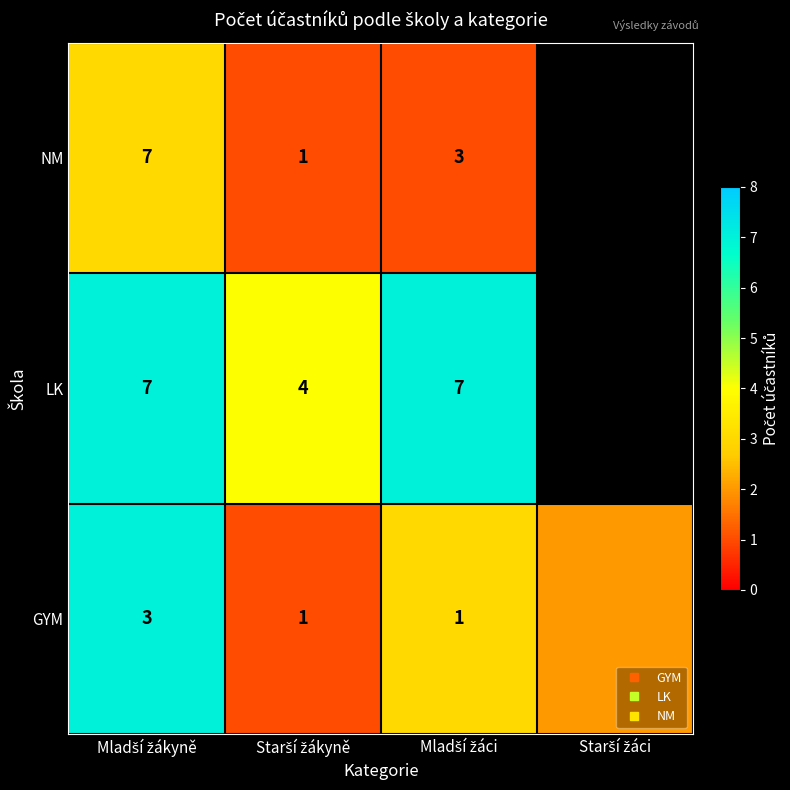

True or false: GYM has a value of 12.3 at Mladší žákyně.

False